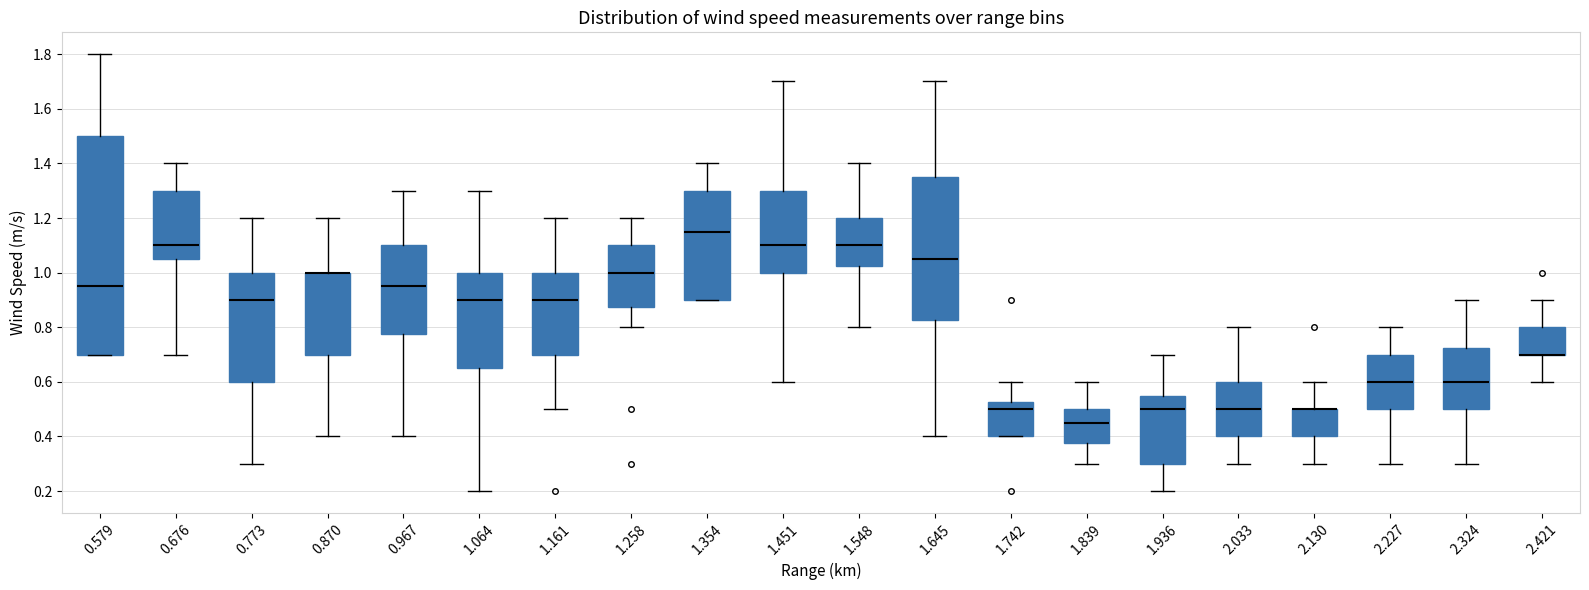

Reading left to right, transcribe this box plot: for each box, give where its median line is, the range the box spans, and where its two whiskers end, as read against the y-axis. The values are not printed on the chart, so give them approximately, as read against the axis.

0.579: median 0.96, box 0.70 to 1.50, whiskers 0.70 to 1.80
0.676: median 1.10, box 1.06 to 1.30, whiskers 0.70 to 1.40
0.773: median 0.90, box 0.60 to 1.00, whiskers 0.30 to 1.20
0.870: median 1.00 (drawn on the box's upper edge), box 0.70 to 1.00, whiskers 0.40 to 1.20
0.967: median 0.96, box 0.78 to 1.10, whiskers 0.40 to 1.30
1.064: median 0.90, box 0.66 to 1.00, whiskers 0.20 to 1.30
1.161: median 0.90, box 0.70 to 1.00, whiskers 0.50 to 1.20
1.258: median 1.00, box 0.88 to 1.10, whiskers 0.80 to 1.20
1.354: median 1.16, box 0.90 to 1.30, whiskers 0.90 to 1.40
1.451: median 1.10, box 1.00 to 1.30, whiskers 0.60 to 1.70
1.548: median 1.10, box 1.02 to 1.20, whiskers 0.80 to 1.40
1.645: median 1.06, box 0.82 to 1.36, whiskers 0.40 to 1.70
1.742: median 0.50, box 0.40 to 0.52, whiskers 0.40 to 0.60
1.839: median 0.46, box 0.38 to 0.50, whiskers 0.30 to 0.60
1.936: median 0.50, box 0.30 to 0.56, whiskers 0.20 to 0.70
2.033: median 0.50, box 0.40 to 0.60, whiskers 0.30 to 0.80
2.130: median 0.50 (drawn on the box's upper edge), box 0.40 to 0.50, whiskers 0.30 to 0.60
2.227: median 0.60, box 0.50 to 0.70, whiskers 0.30 to 0.80
2.324: median 0.60, box 0.50 to 0.72, whiskers 0.30 to 0.90
2.421: median 0.70 (drawn on the box's lower edge), box 0.70 to 0.80, whiskers 0.60 to 0.90